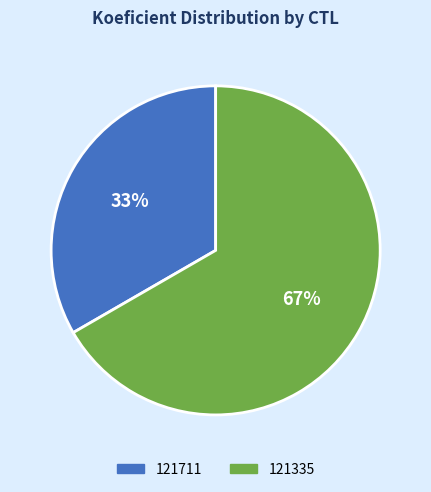

To the nearest percent, what percentage of the pie is 121711?

33%